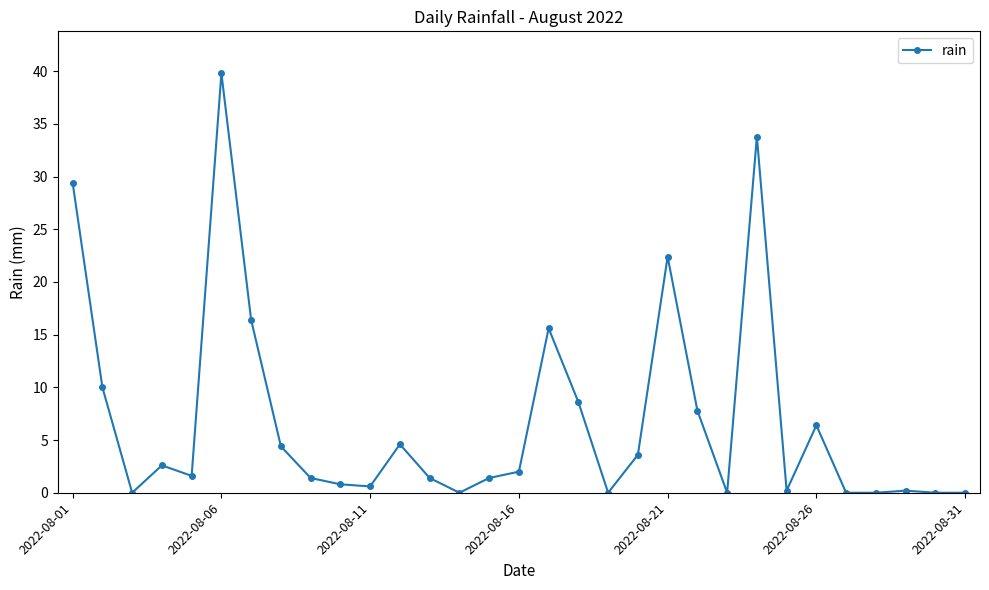

True or false: there are more than 2 points higher than both neighbors.

True